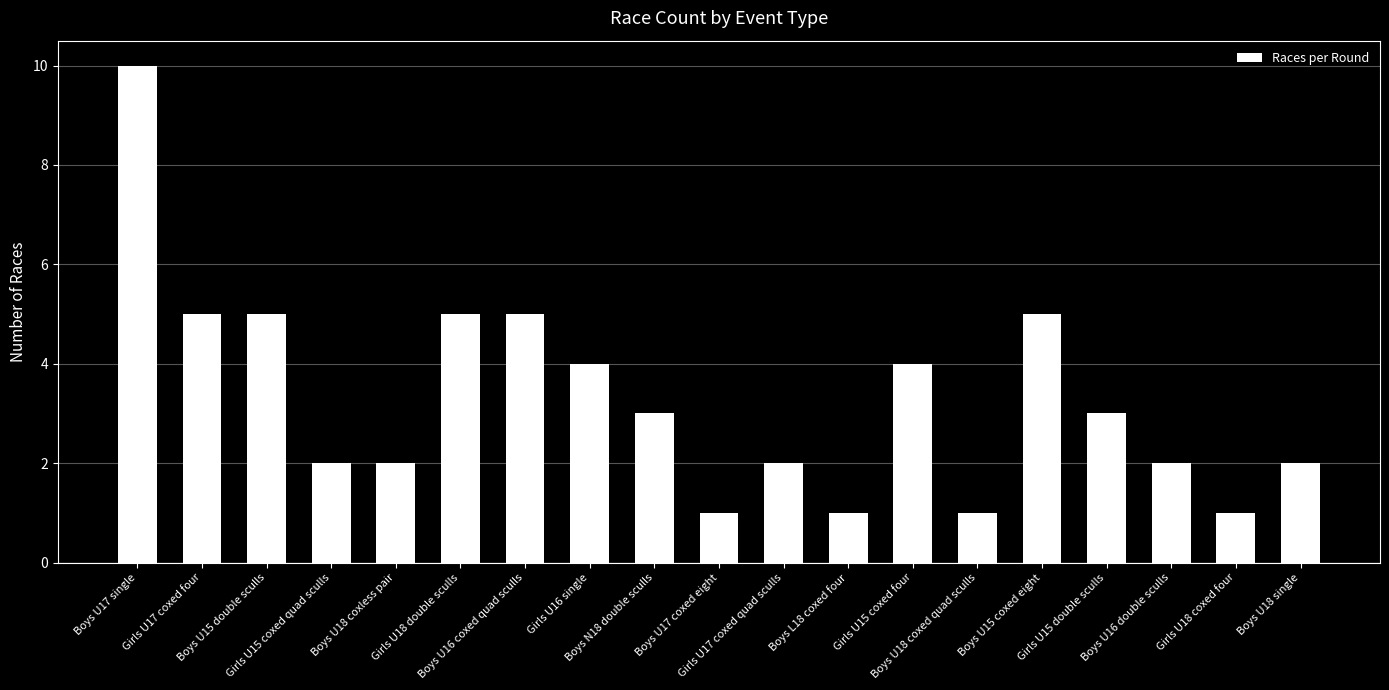

True or false: the data shows 3 at Girls U17 coxed quad sculls.

False